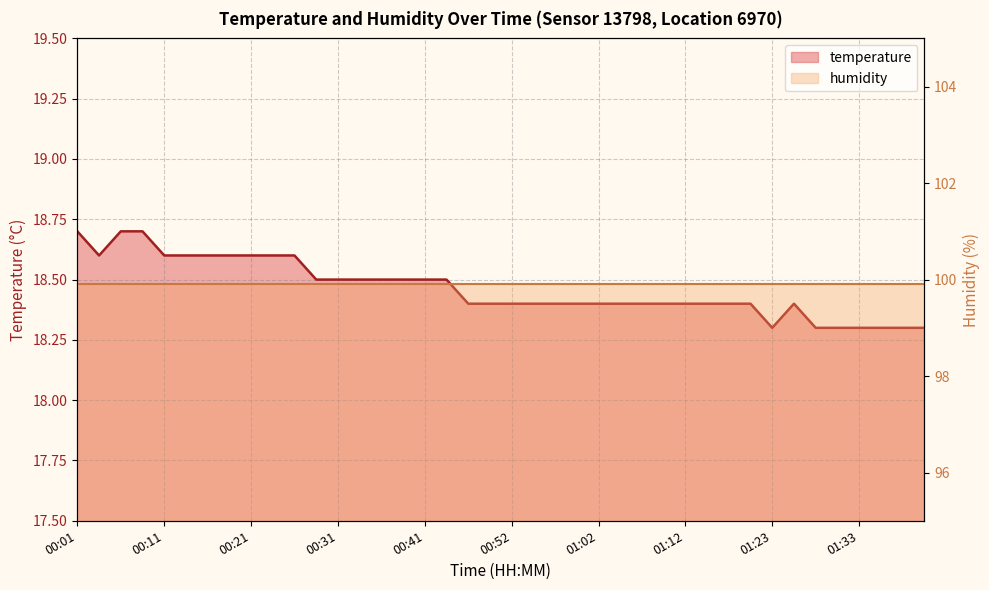

What is the greatest value displayed?

18.7